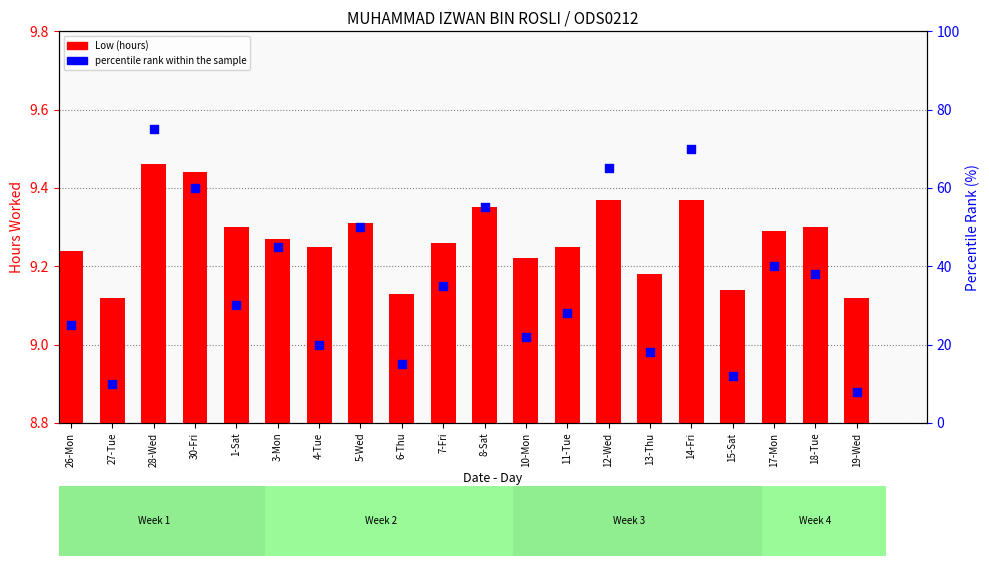

What are all the series names shown in the legend?

Low (hours), percentile rank within the sample